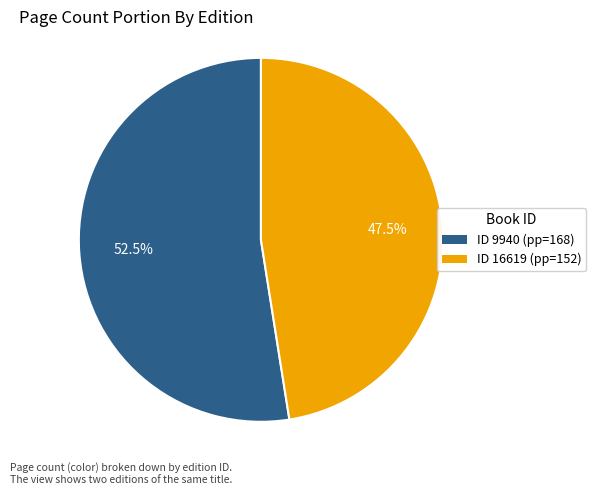

Combined, do ID 16619 (pp=152) and ID 9940 (pp=168) account for over 50%?

Yes